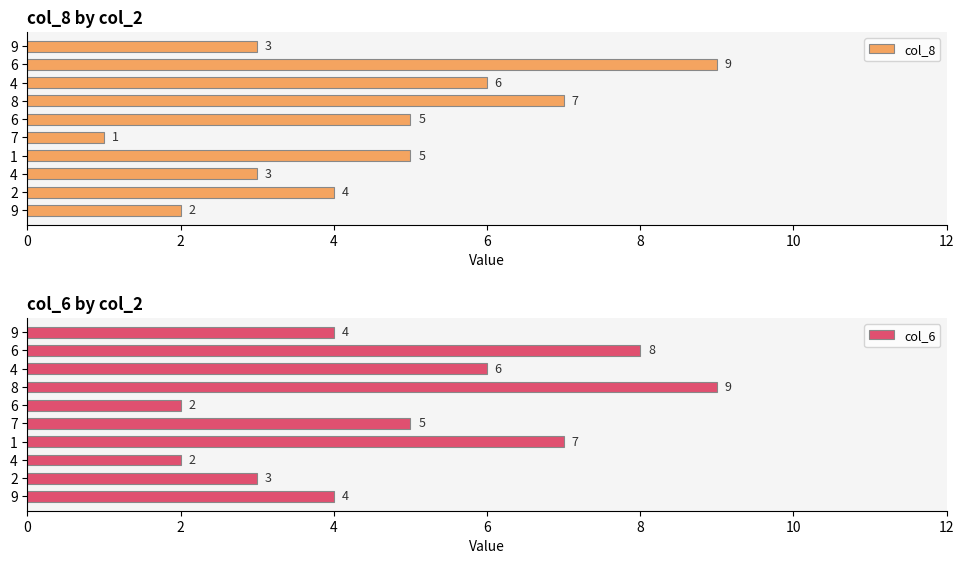

The col_8 series shows 7 at 8. True or false?

True